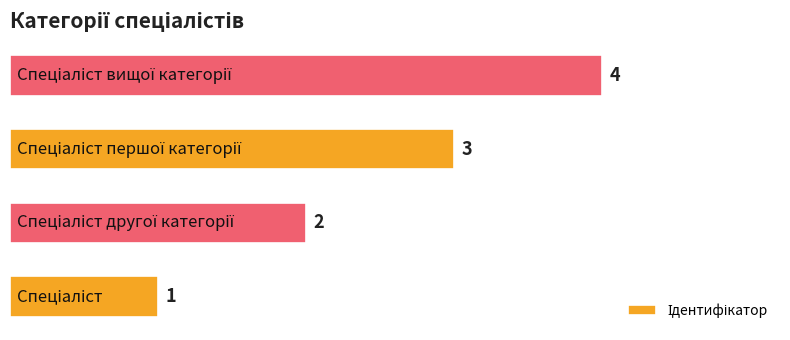

What is the greatest value displayed?

4